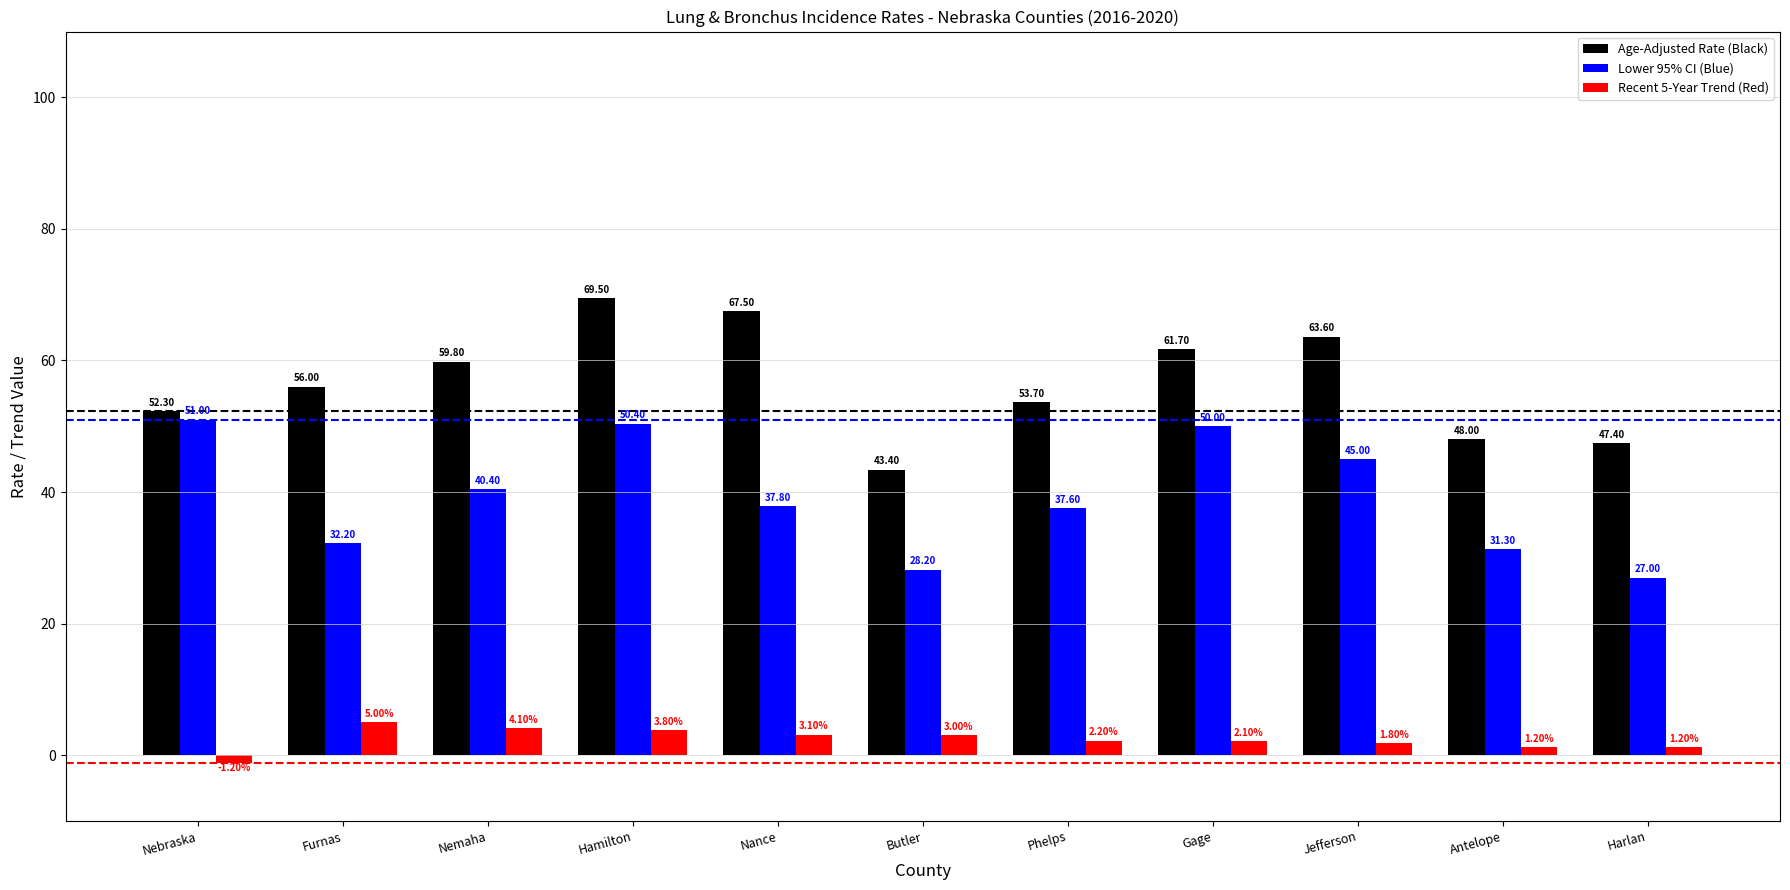

Is the value of Age-Adjusted Rate (Black) at Furnas greater than the value of Lower 95% CI (Blue) at Phelps?

Yes